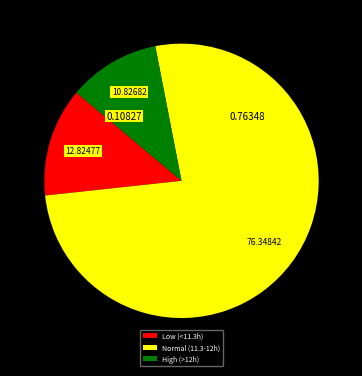

Which category accounts for the majority?

Normal (11.3-12h)